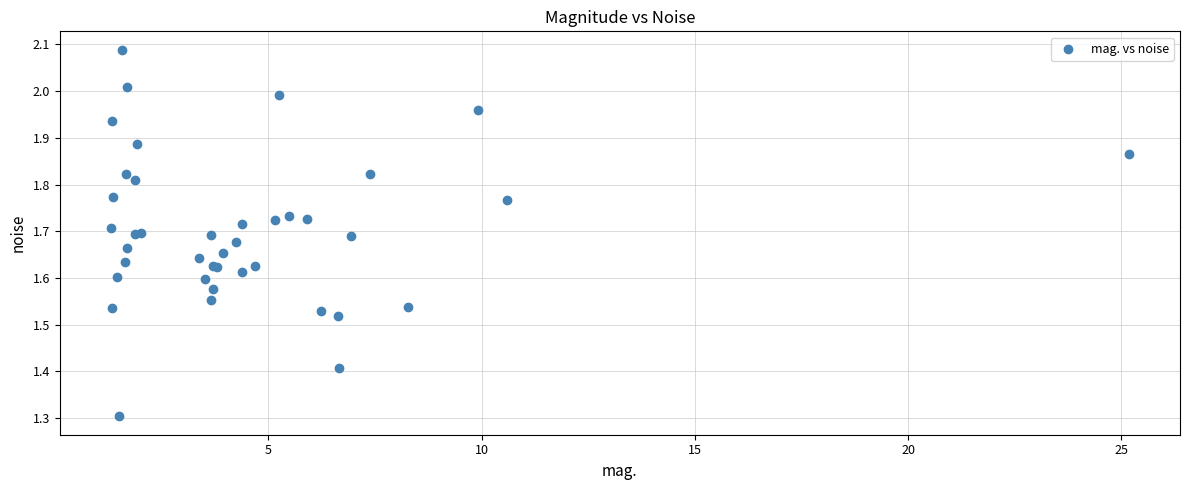

What Y value in the scatter plot is closest to 1?

1.3